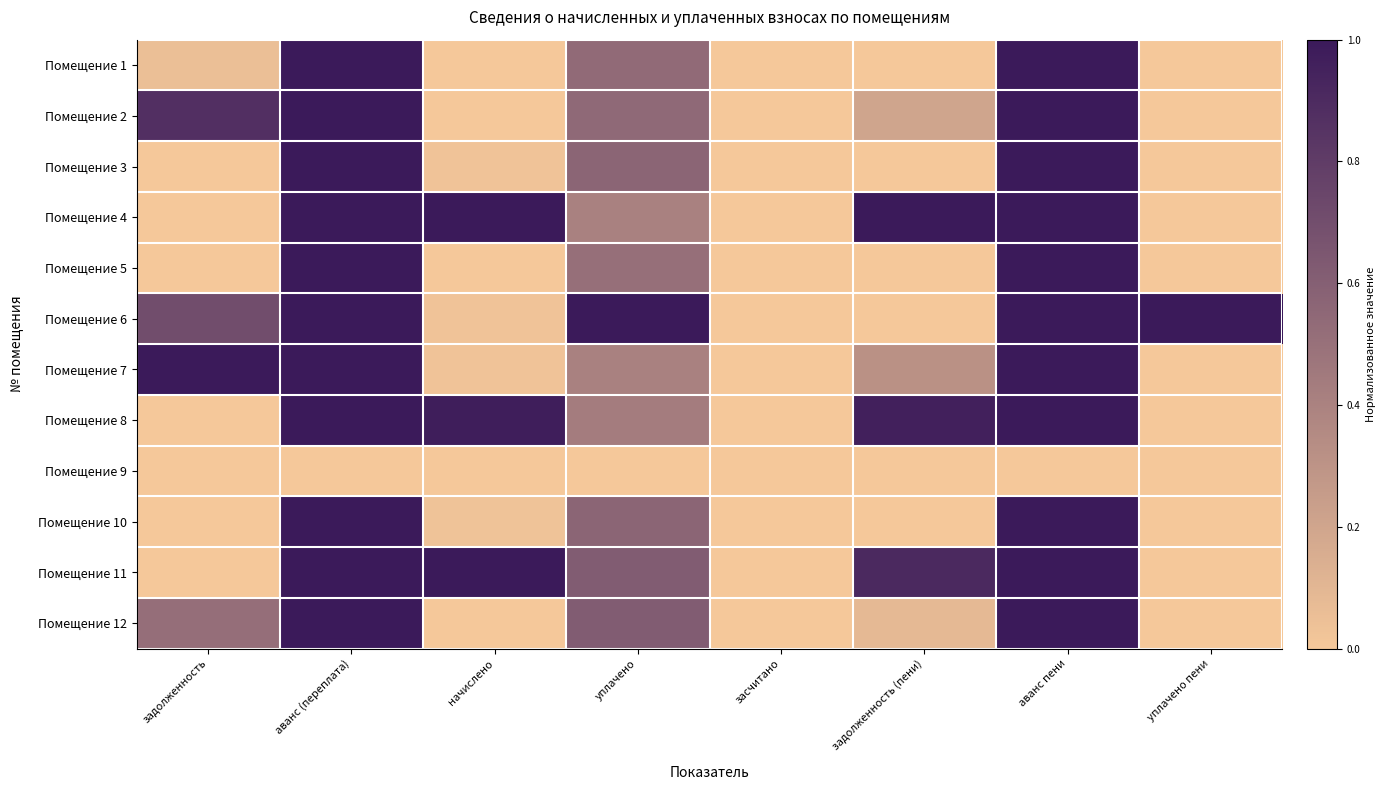

At which category does the chart reach its peak across all series?

аванс (переплата)